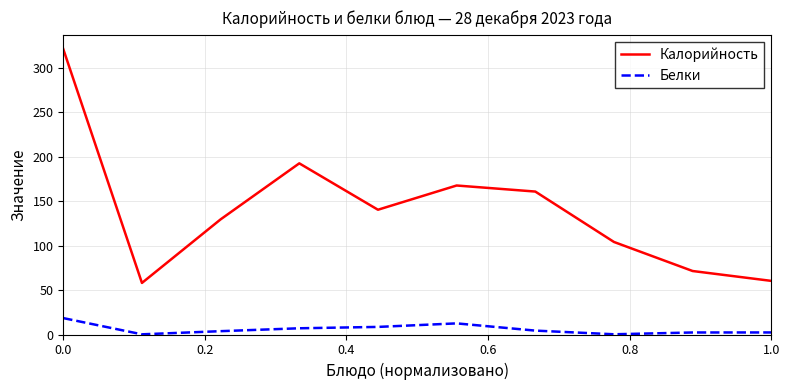

True or false: Калорийность has more than 1 points higher than both neighbors.

True